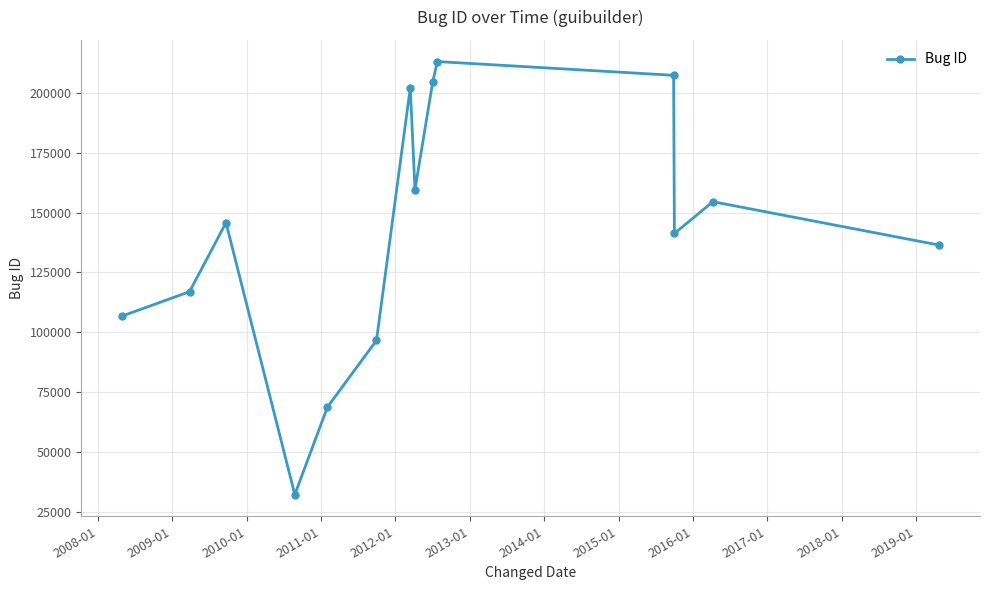

What is the value of the 6th point from the left?

96680